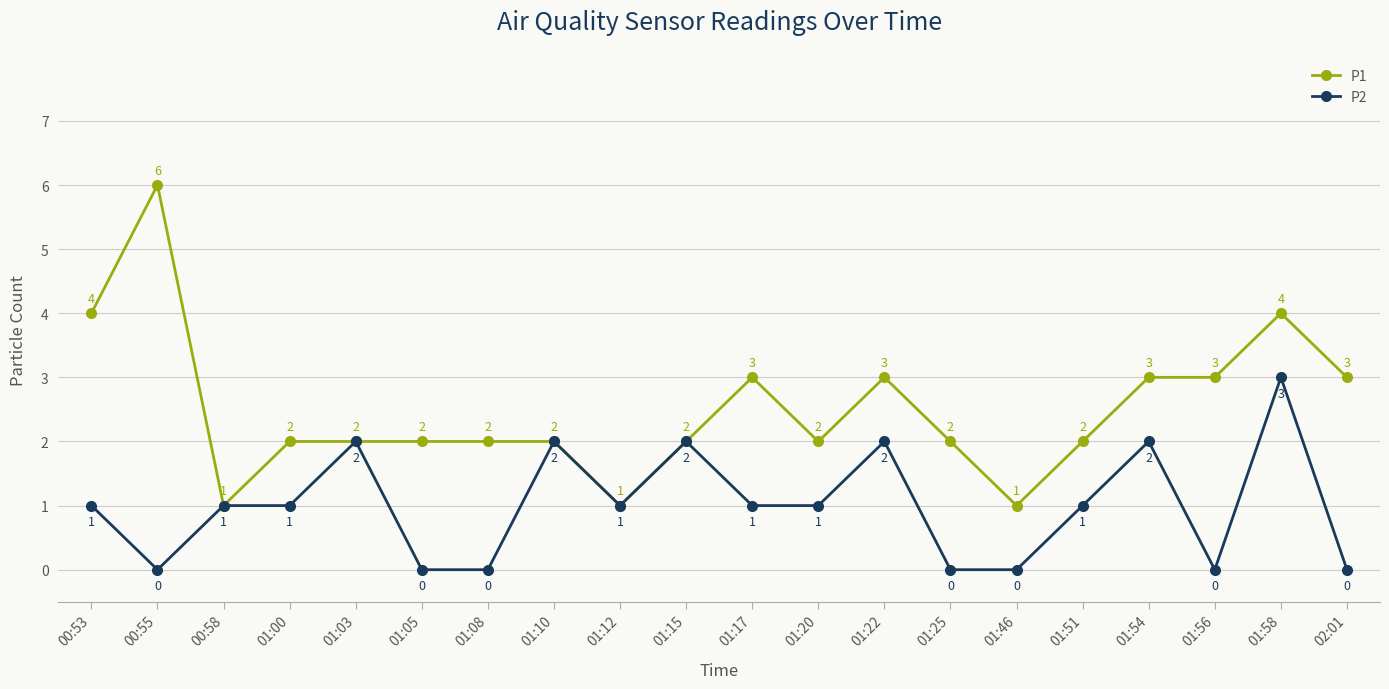

What is the value of the P1 point at the 5th from the left?

2